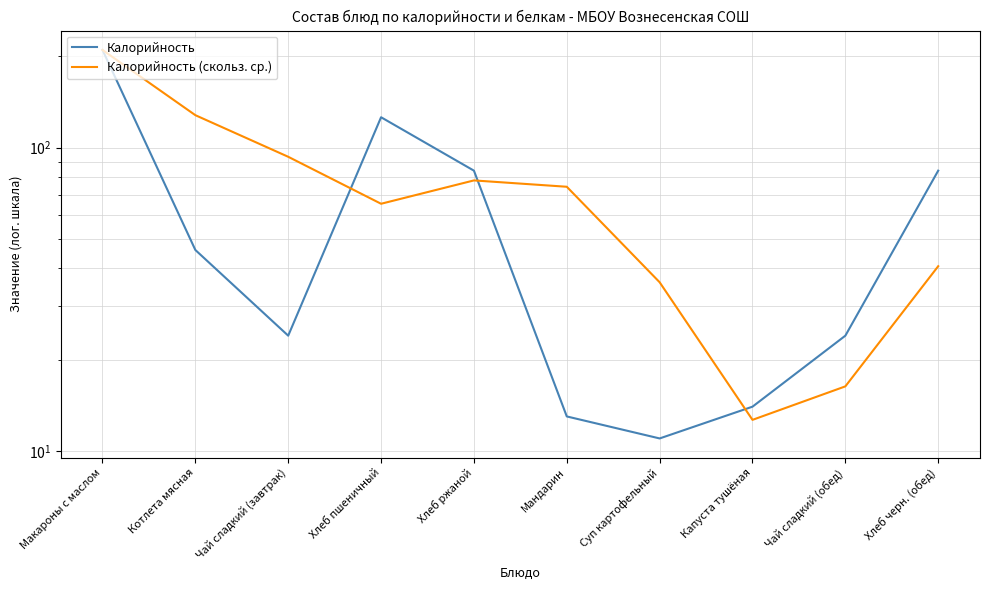

What is the sum of the Калорийность values at Суп картофельный and Макароны с маслом?

221.0